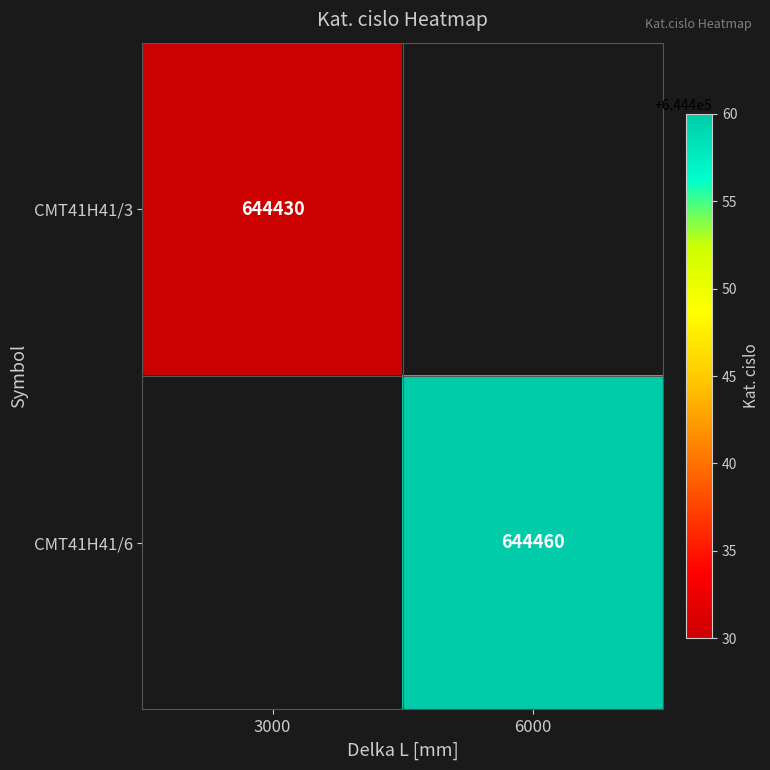

True or false: CMT41H41/3 has a value of 644430 at 3000.

True